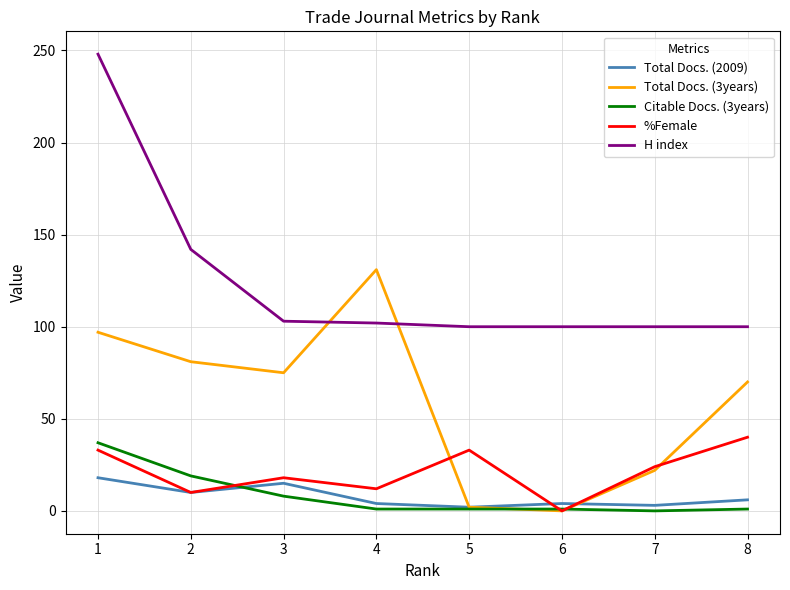

At which label does Total Docs. (2009) reach its peak?

1